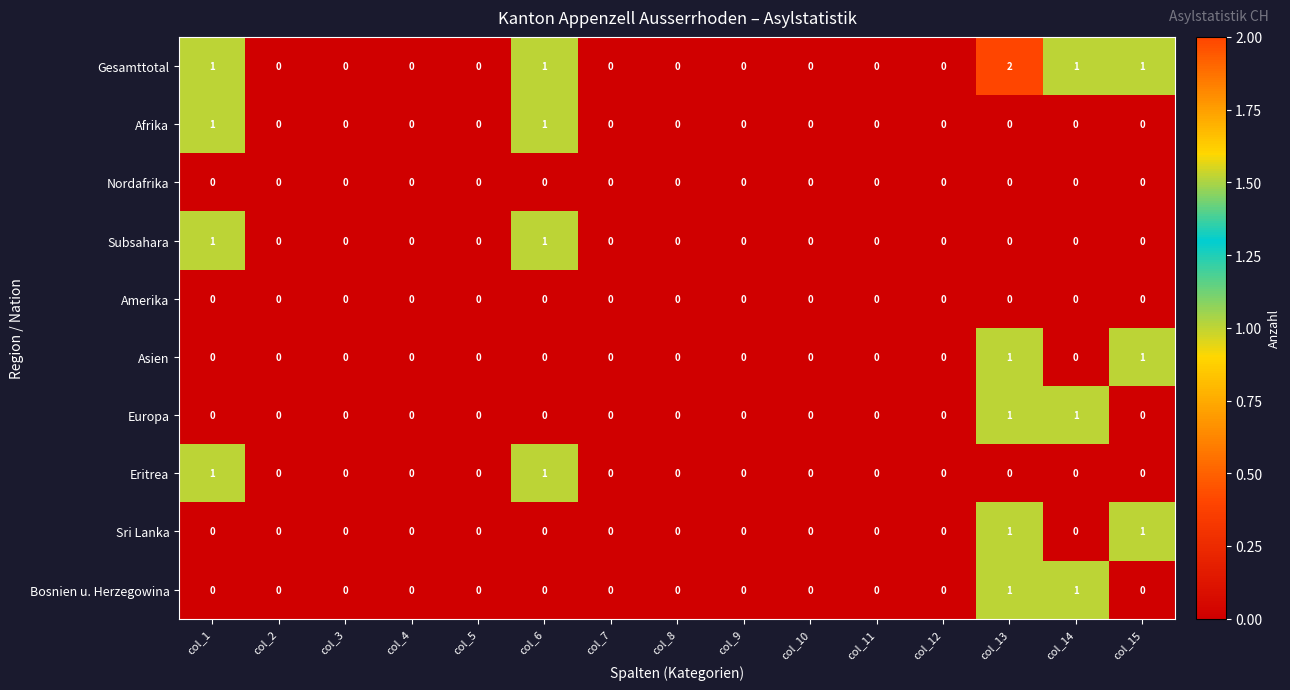

Which series has the widest spread of values?

Gesamttotal